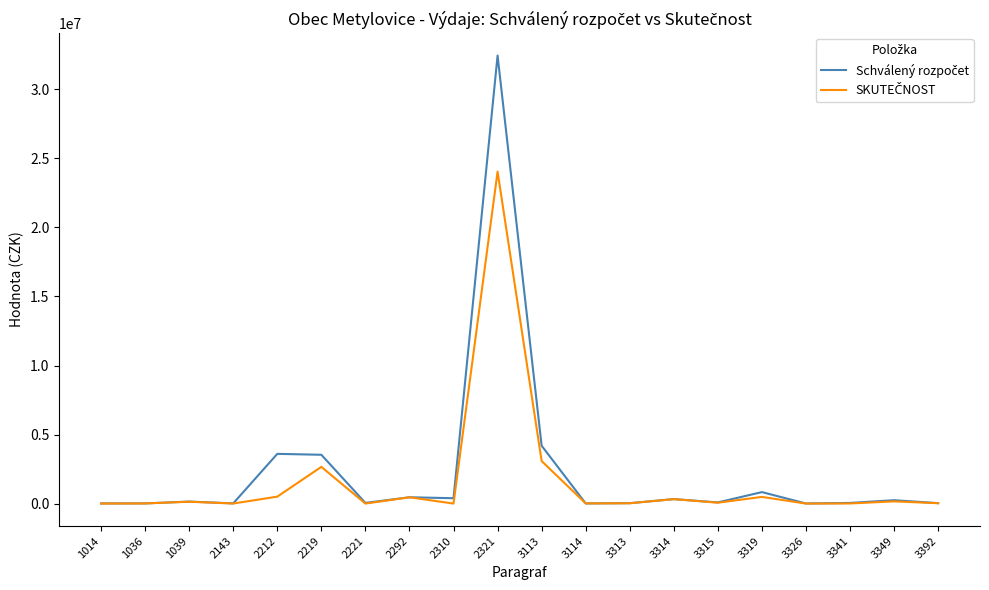

What is the greatest value displayed?

32452000.0